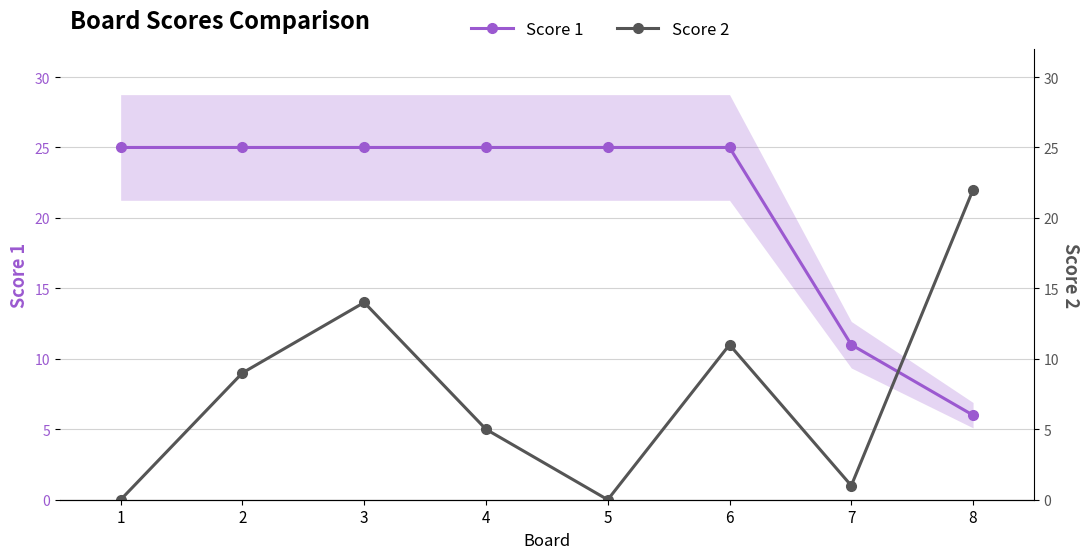

Between which two adjacent categories do Score 2 and Score 1 first intersect?

7 and 8